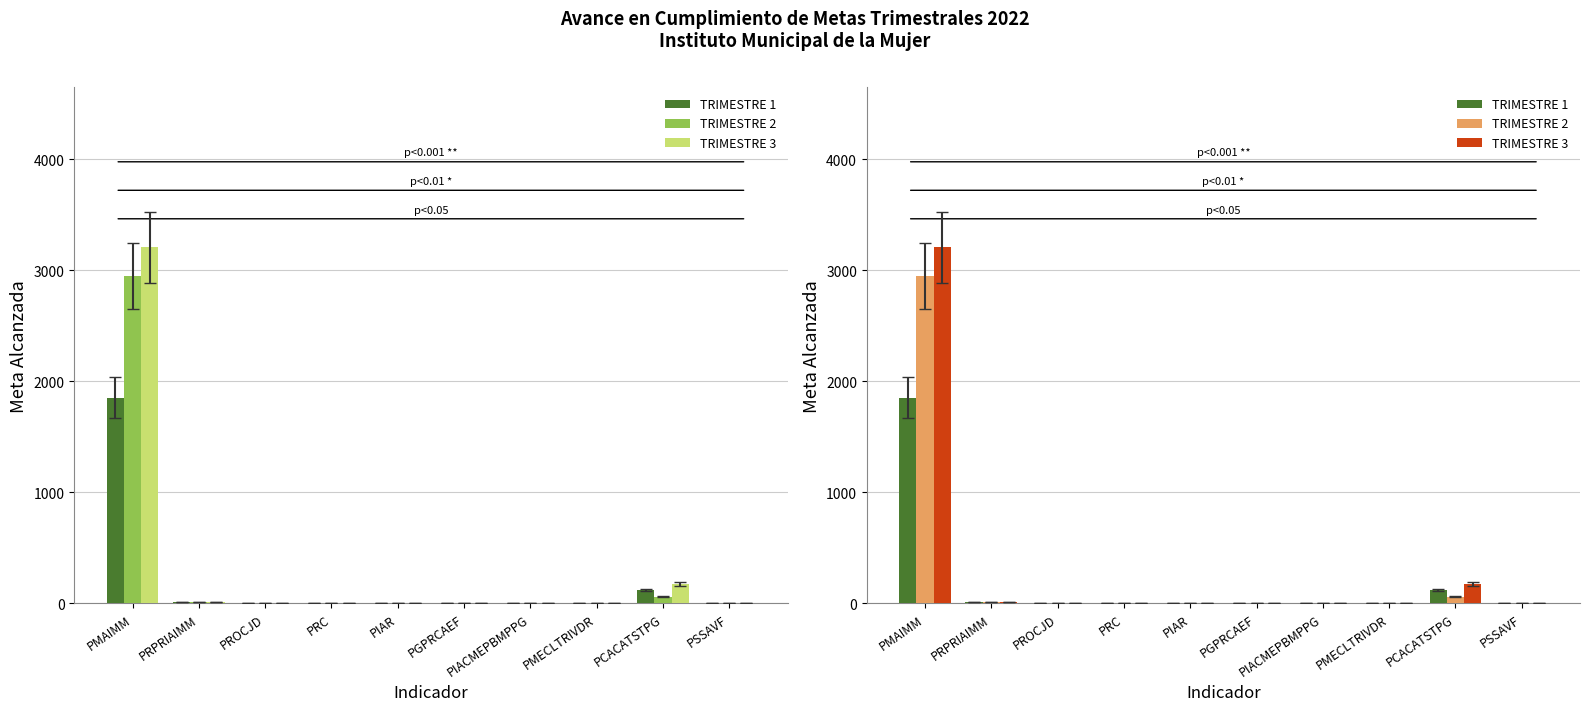

At which category is the sum across all series the highest?

PMAIMM